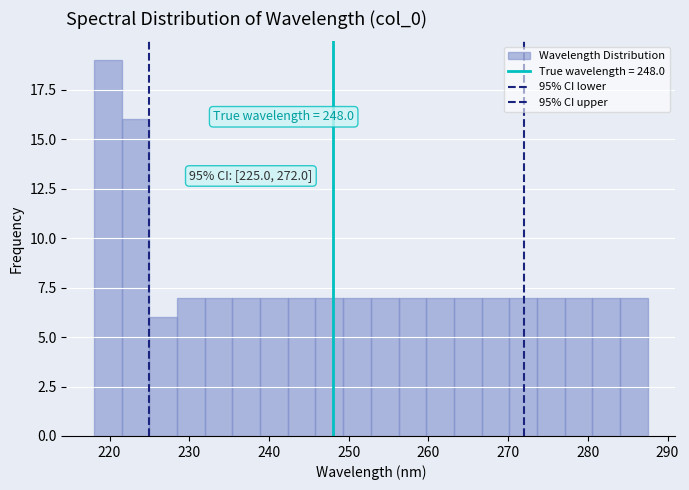

Read against the x-axis, roughly where is the centre of the tallest bar?

220